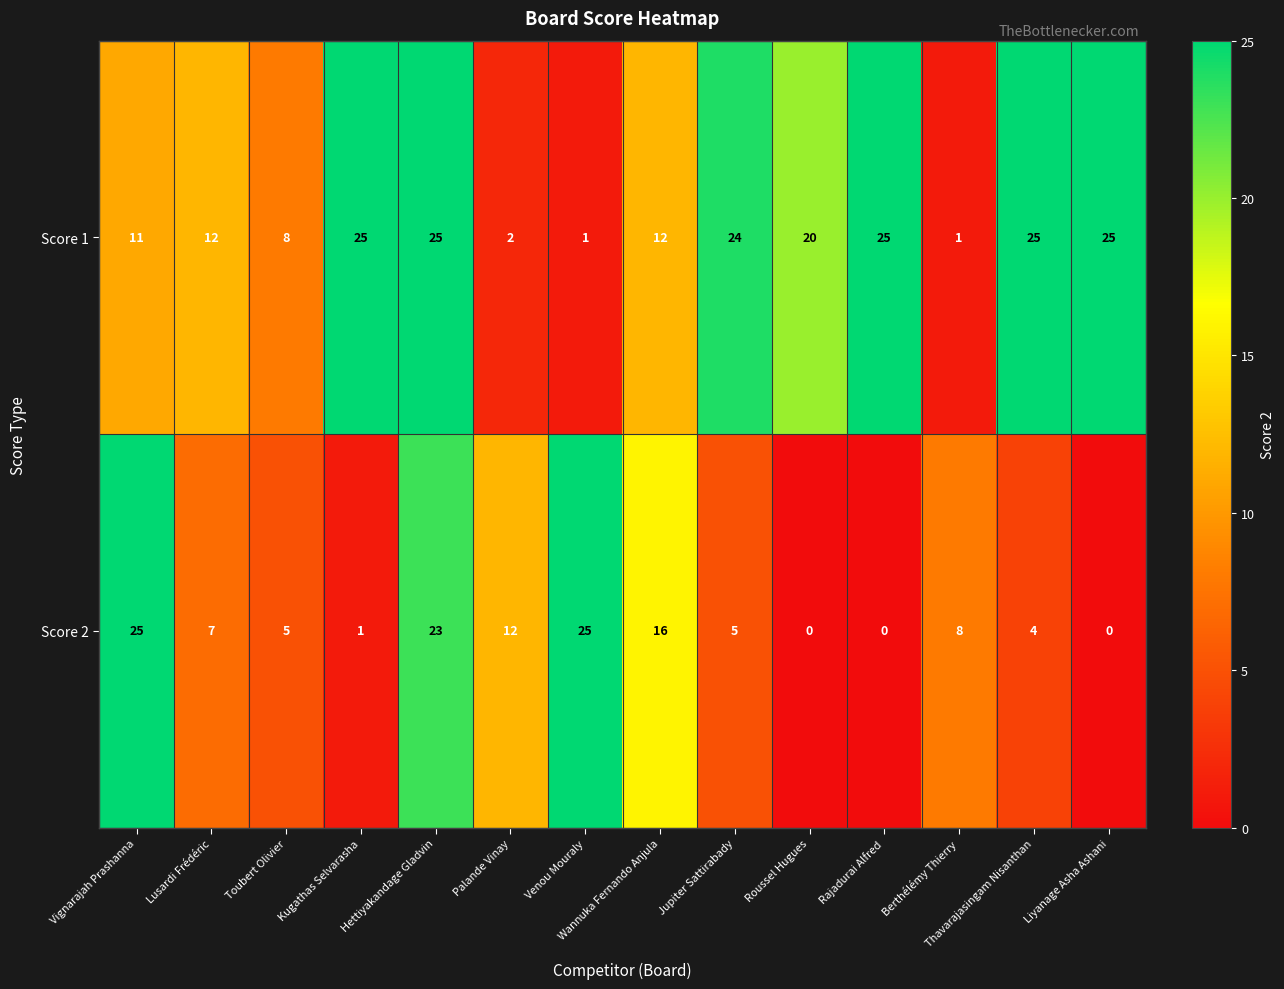

How many categories are shown in the chart?

14